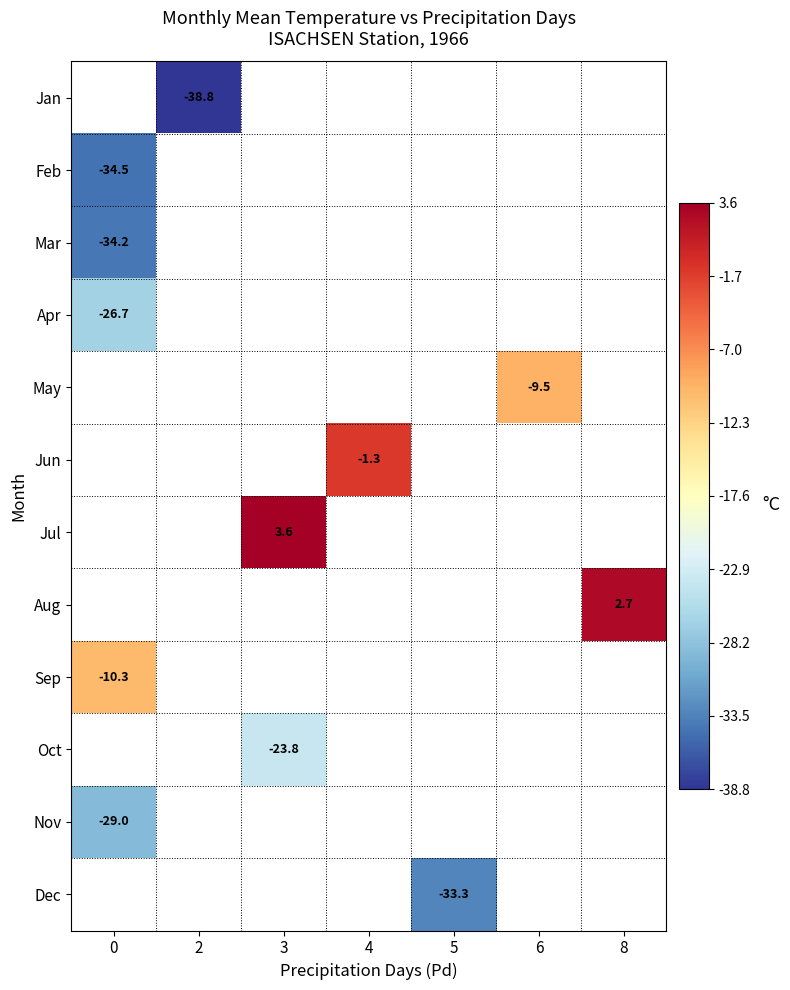

The Jan series shows -64.1 at 2. True or false?

False